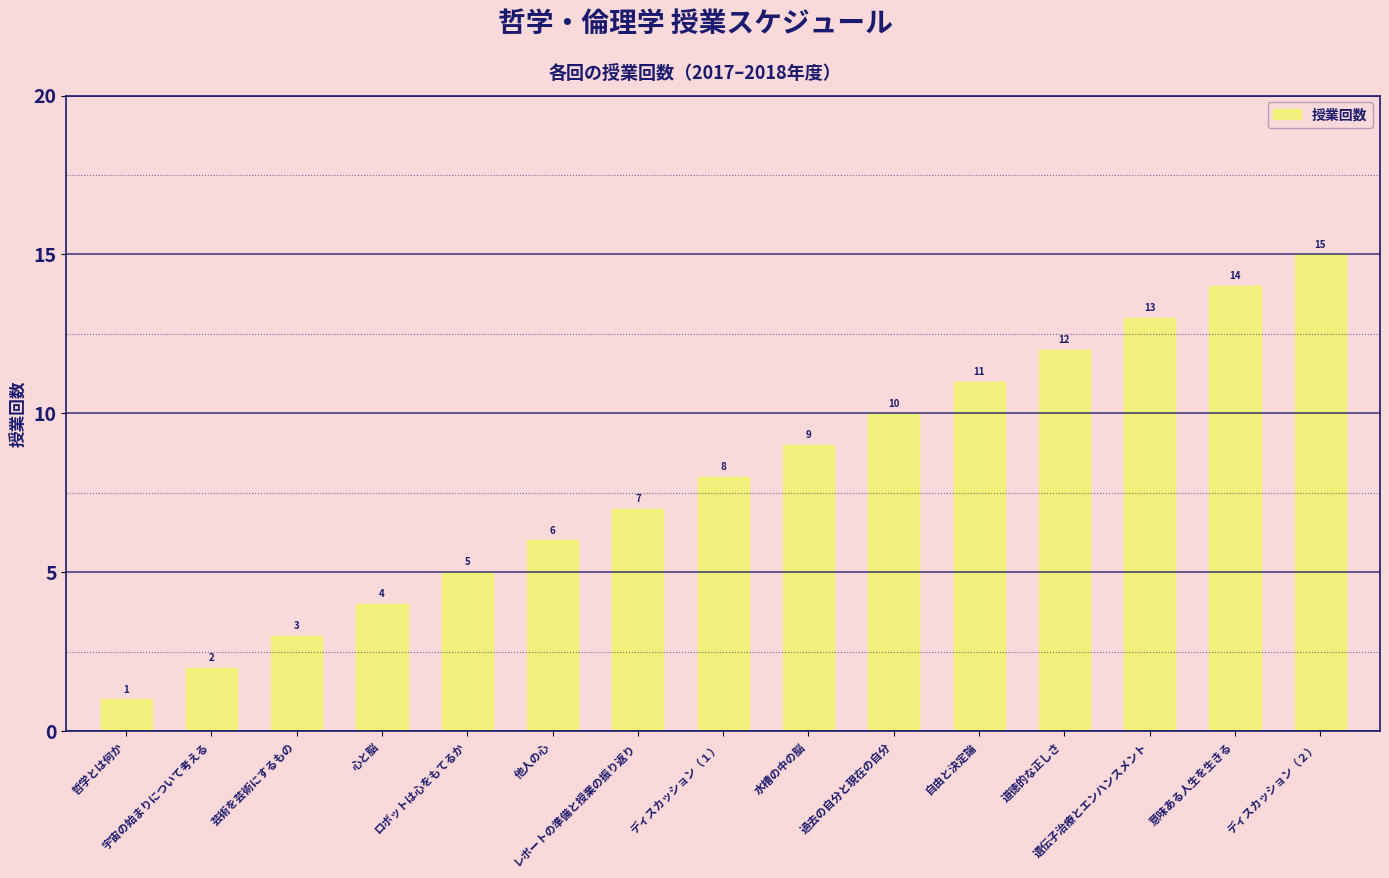

What is the difference between the second highest and minimum values?

13